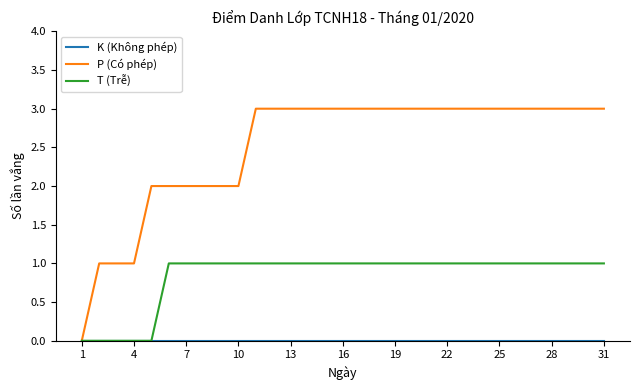

Which series has the widest spread of values?

P (Có phép)